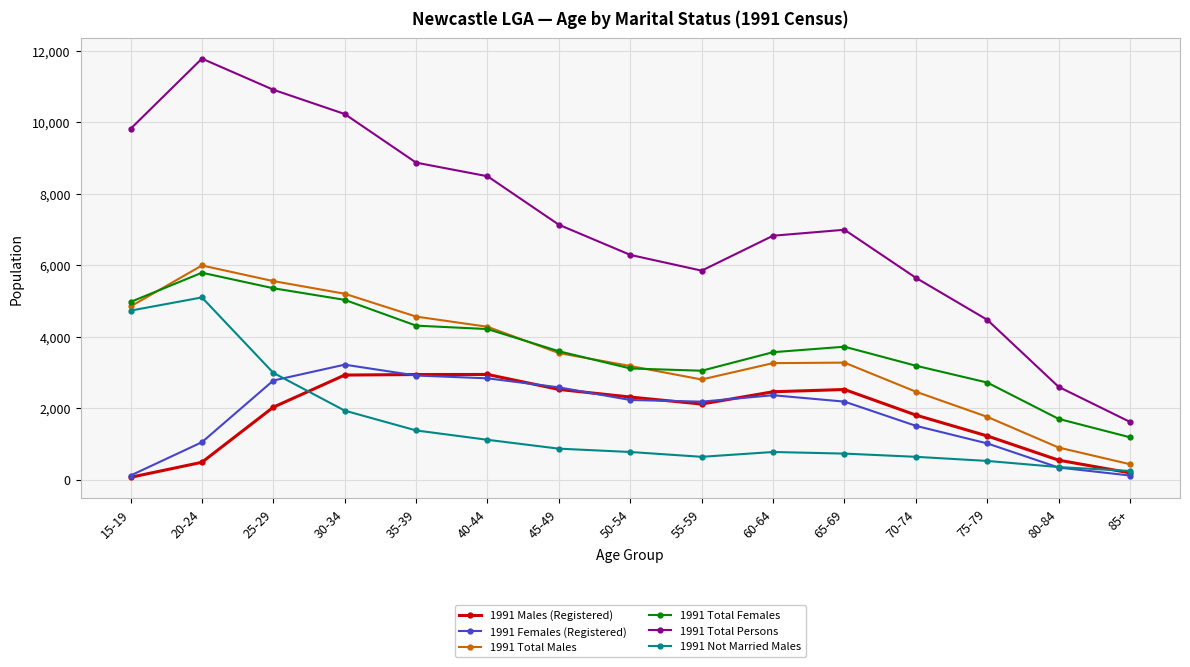

What is the average value of the 1991 Total Persons series?

7165